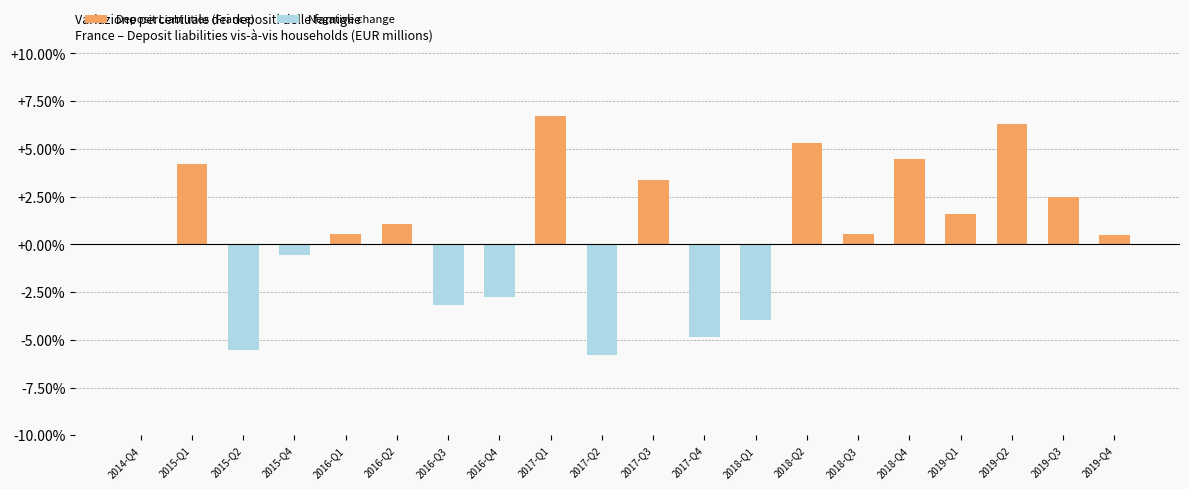

How many data points in Negative change are less than 0?

7